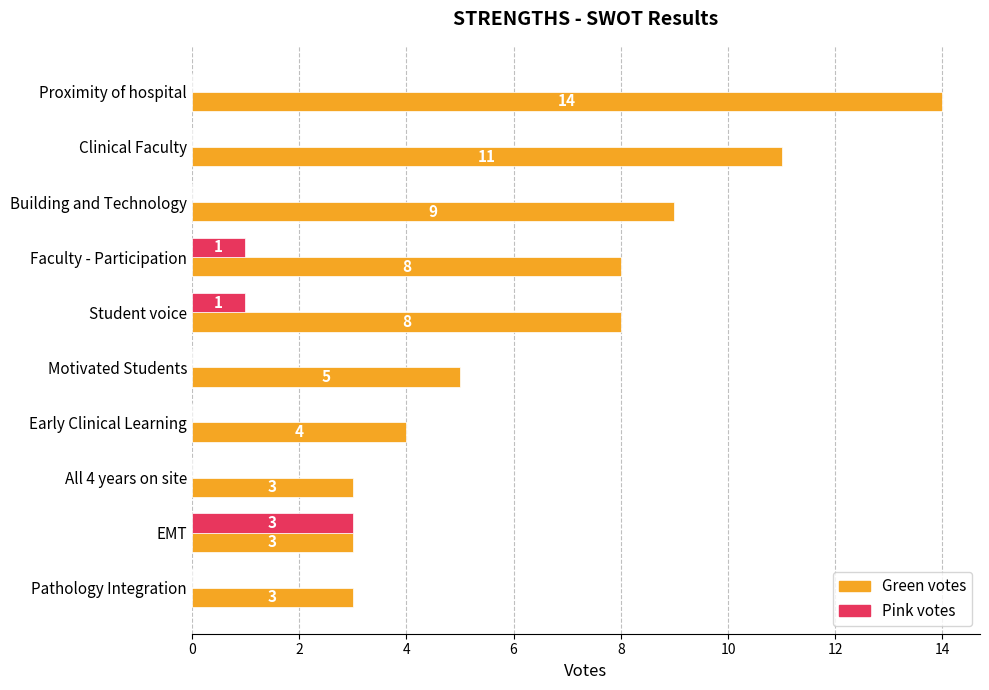

At which category is the sum across all series the highest?

Proximity of hospital